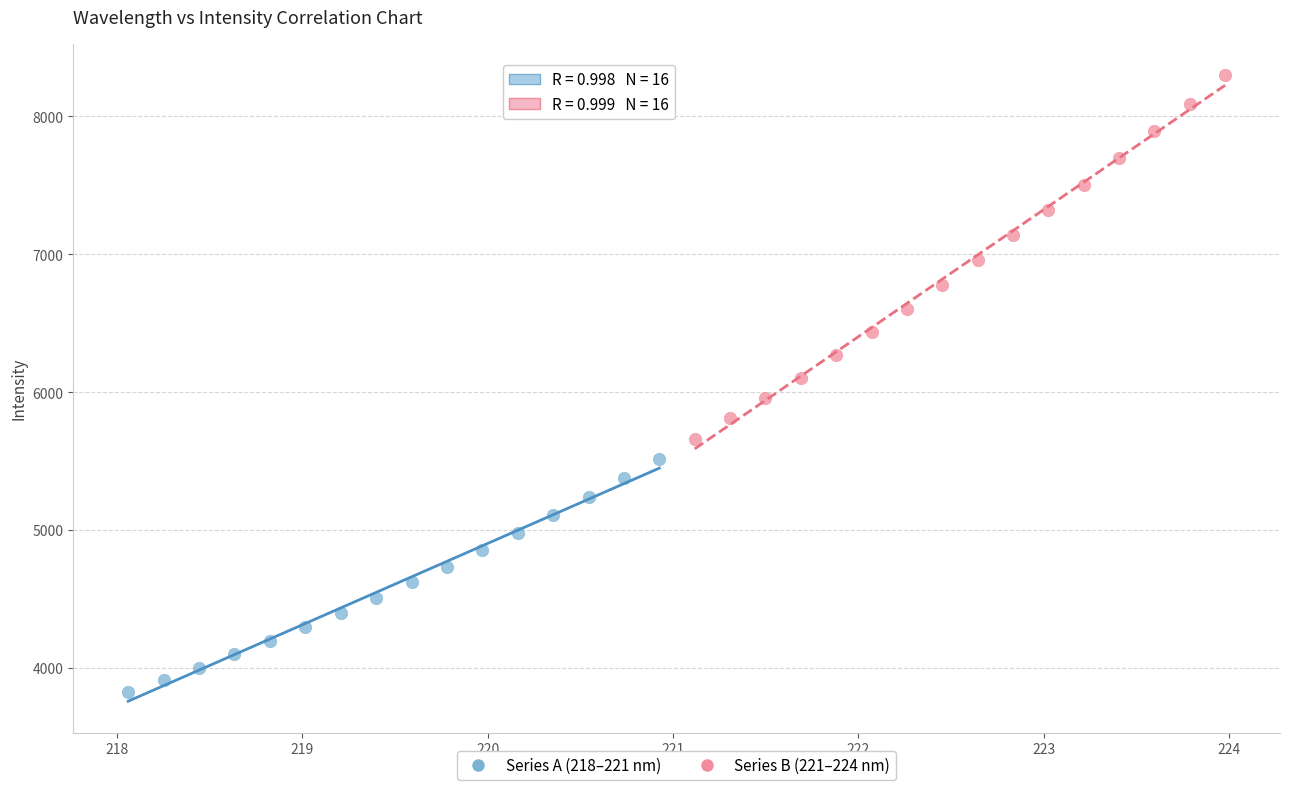

Which series reaches the minimum Y coordinate?

Series A (218–221 nm)